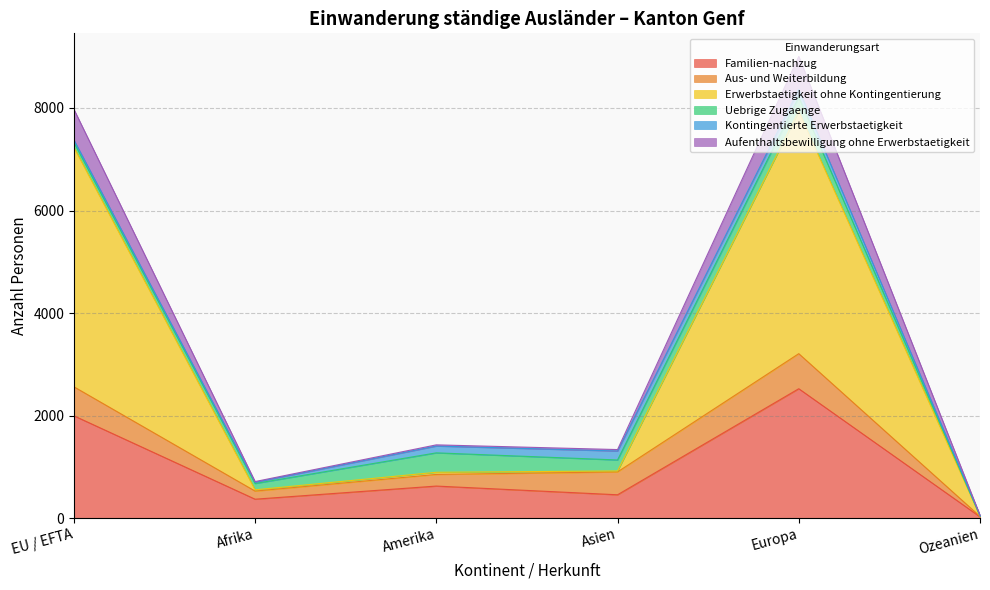

How many data points in Erwerbstaetigkeit ohne Kontingentierung are above 919?

2